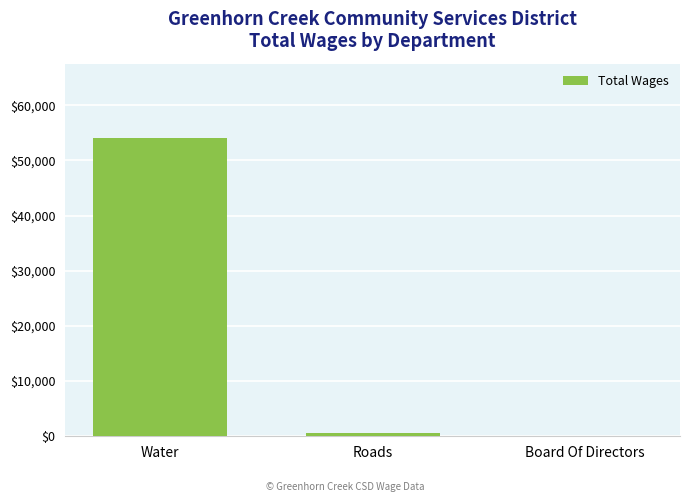

Is it true that the value at Roads is 580?

True